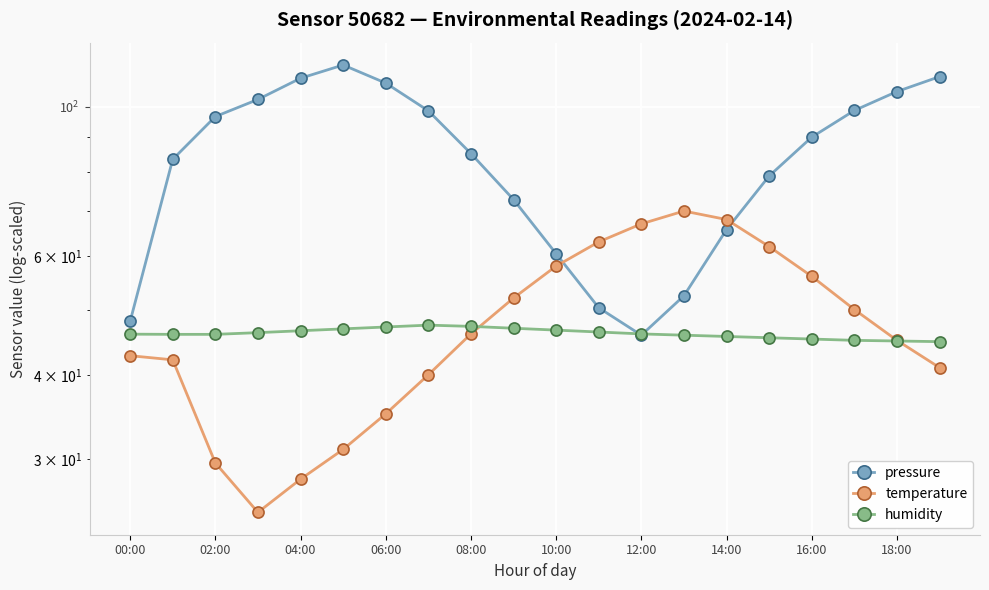

What is the total value across all series at 08:00?

178.4